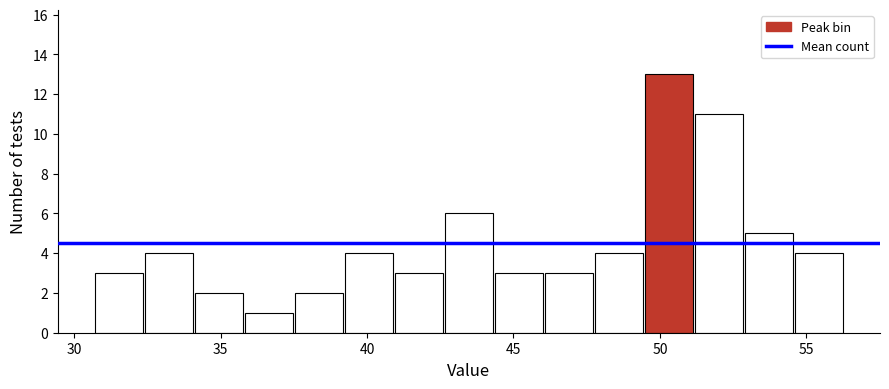

Read against the x-axis, roughly where is the centre of the tallest bar?

50.5